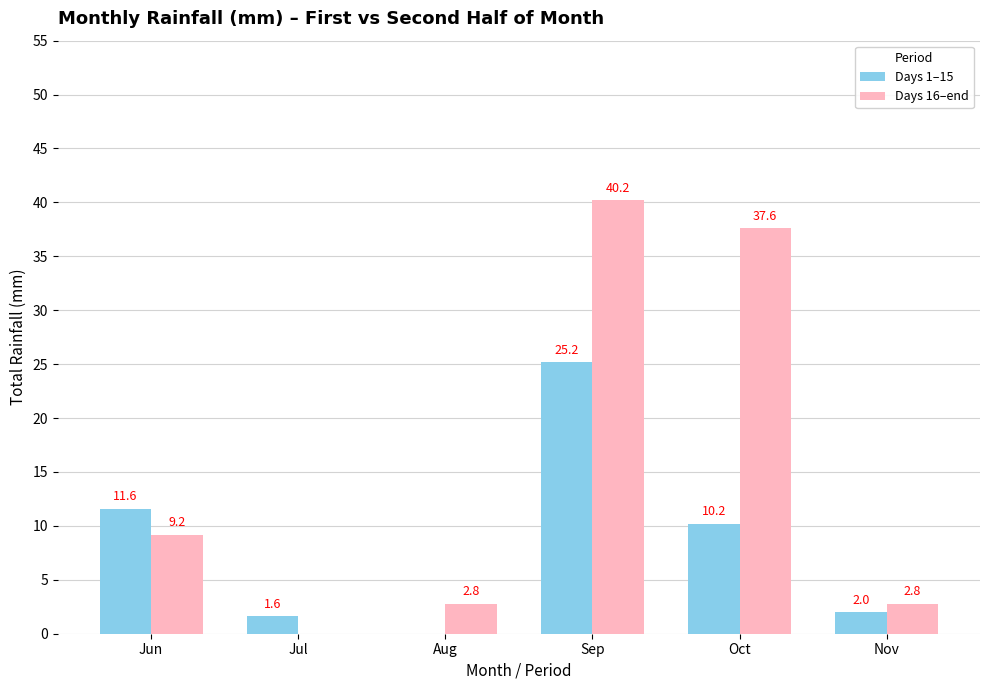

How many groups of bars are there?

6